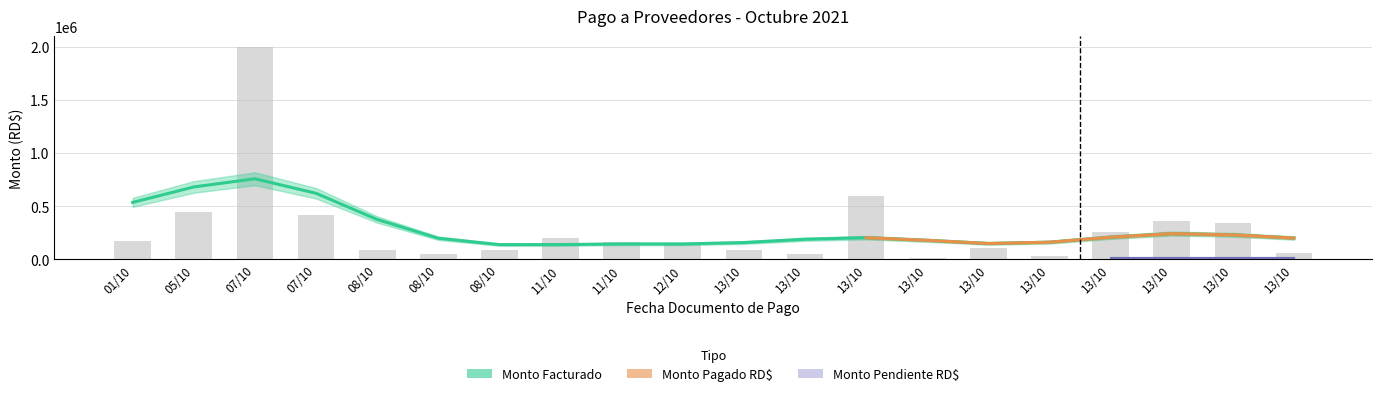

At how many categories does at least one series exceed 1594975?

1